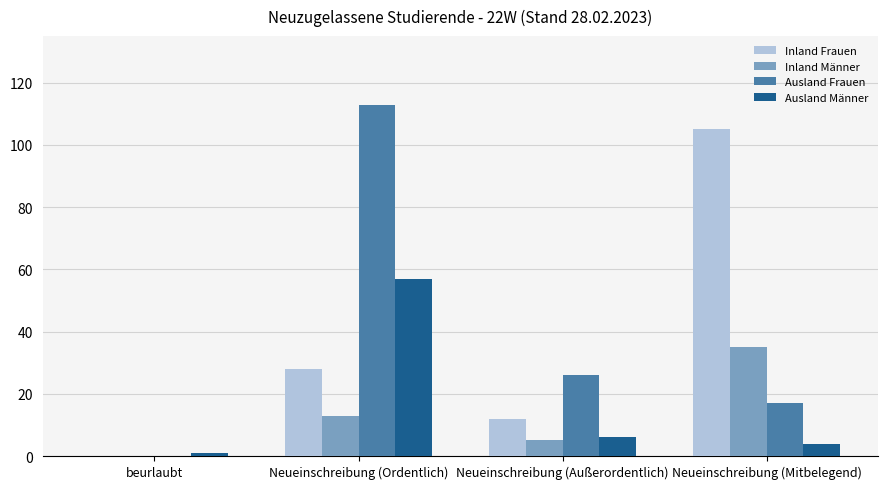

How many distinct data groups are displayed?

4